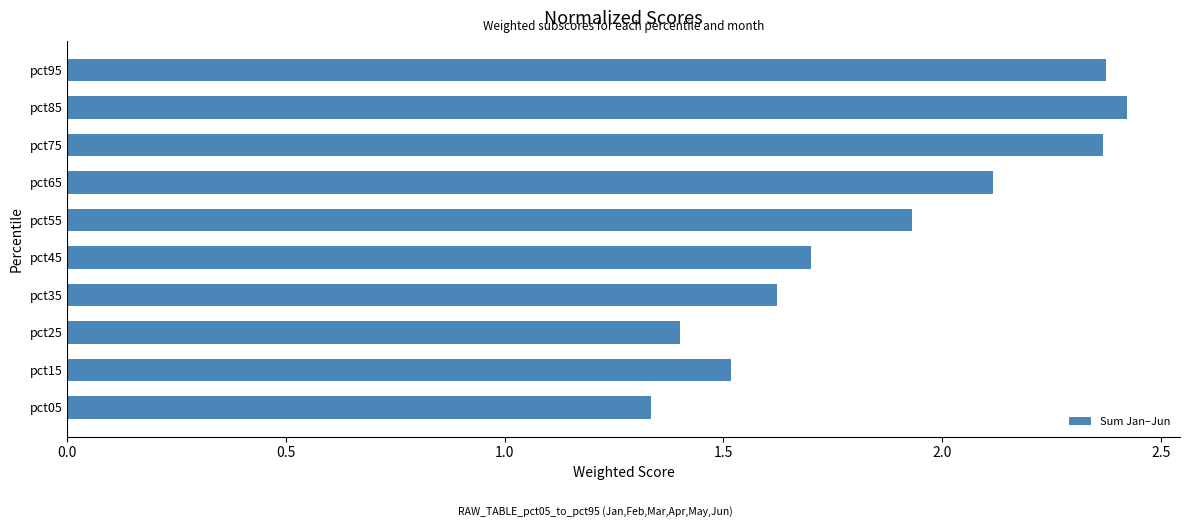

What is the difference between the maximum and second lowest values?

1.0